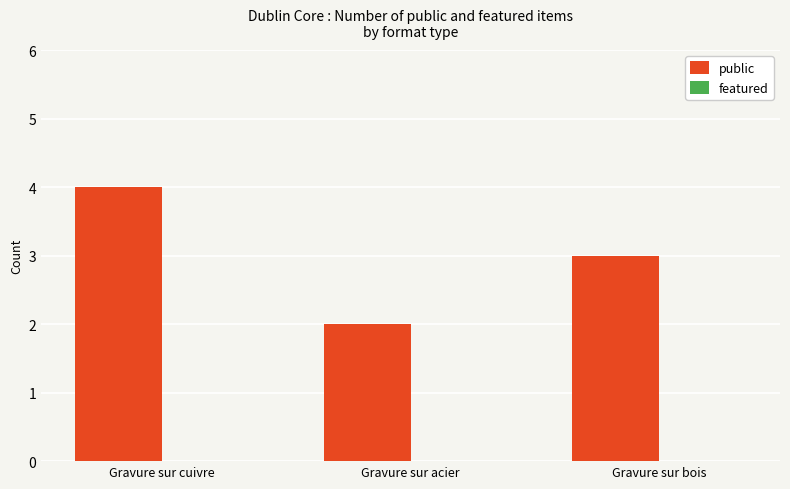

The chart shows a value of 2 at Gravure sur acier. True or false?

True